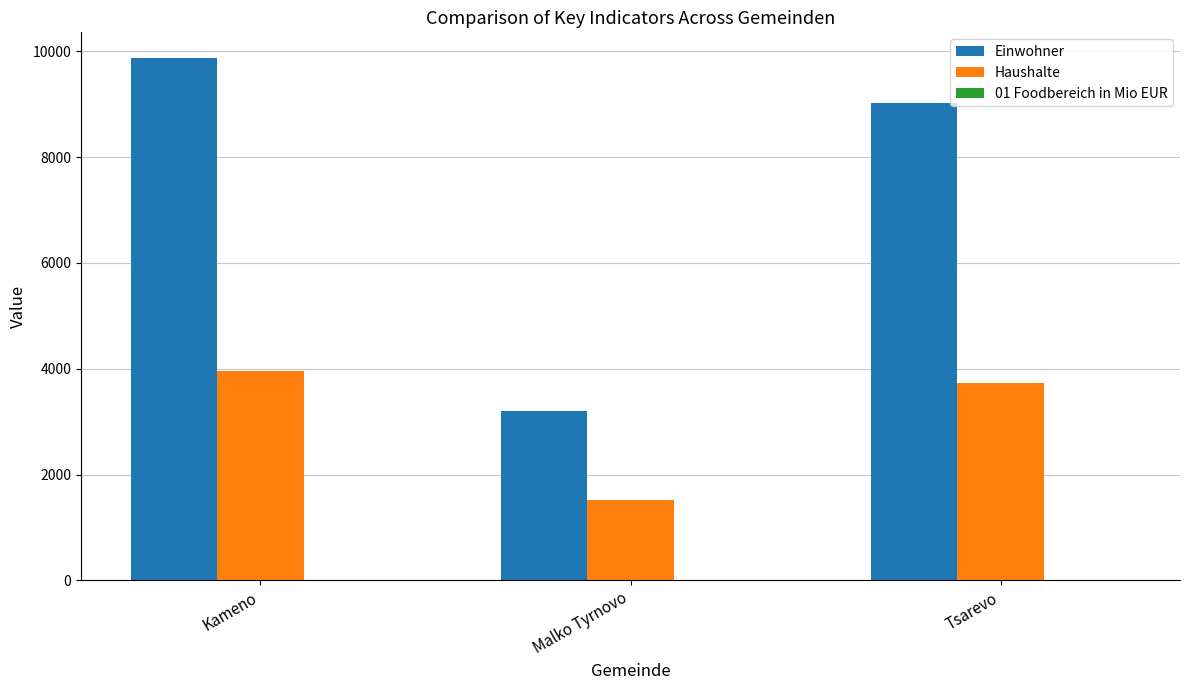

True or false: Haushalte has a value of 1762.7 at Tsarevo.

False